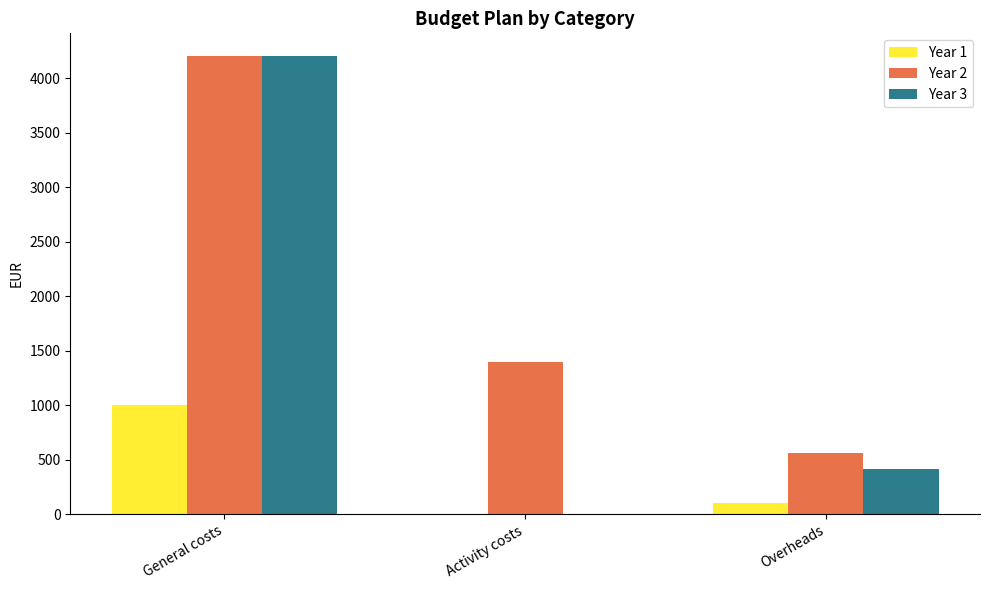

What are all the series names shown in the legend?

Year 1, Year 2, Year 3